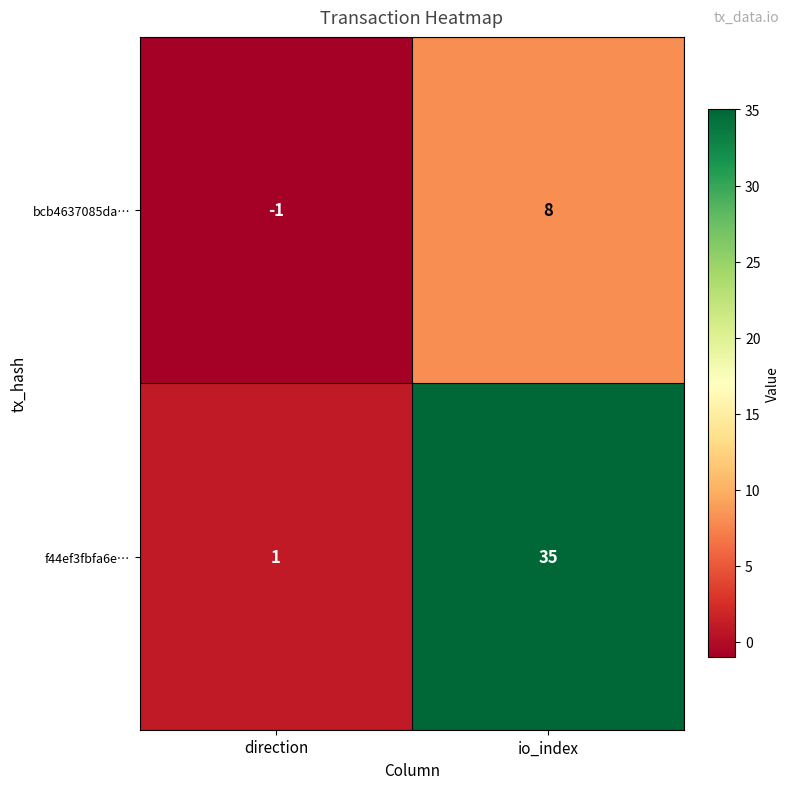

List the series in order of their peak value, highest first.

f44ef3fbfa6e…, bcb4637085da…